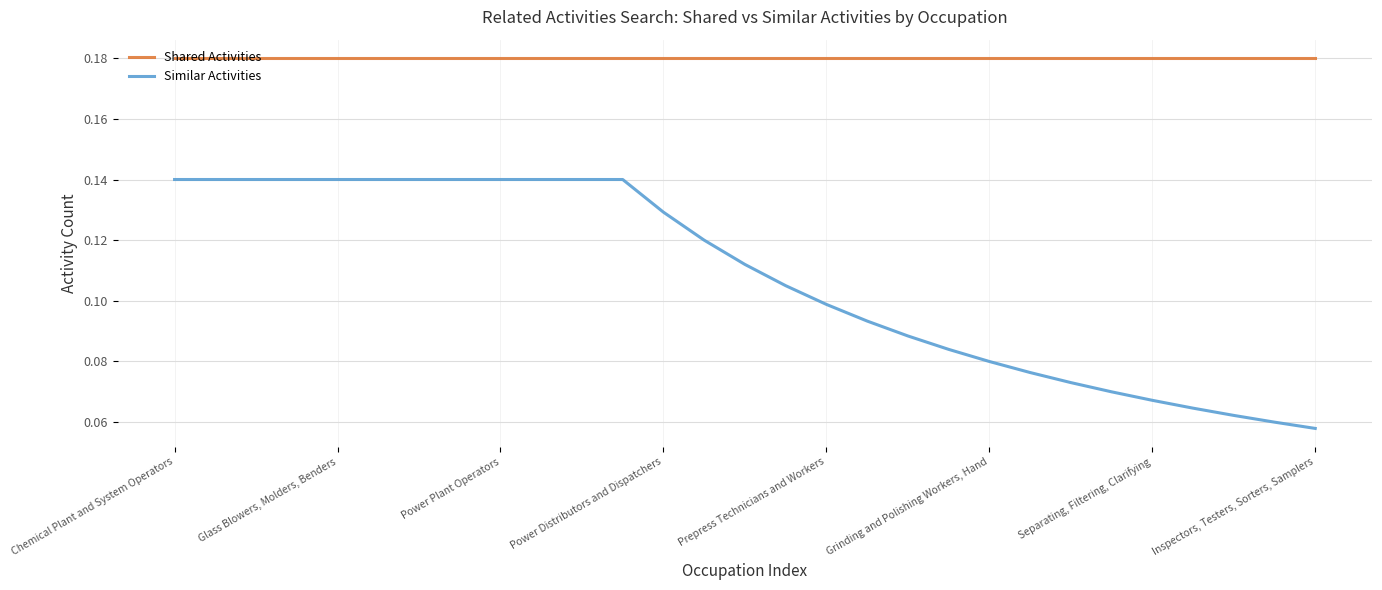

Which series has the largest range (max minus min)?

Similar Activities